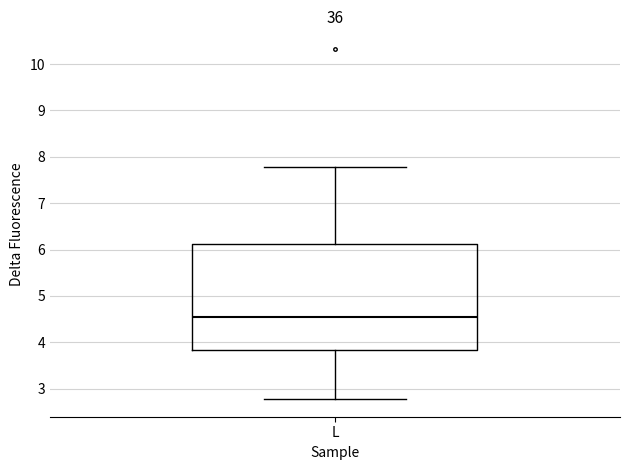

Transcribe this box plot: give where the median line is, the range the box spans, and where the two whiskers end, as read against the y-axis. The values are not printed on the chart, so give them approximately, as read against the axis.

median 4.6, box 3.8 to 6.1, whiskers 2.8 to 7.8